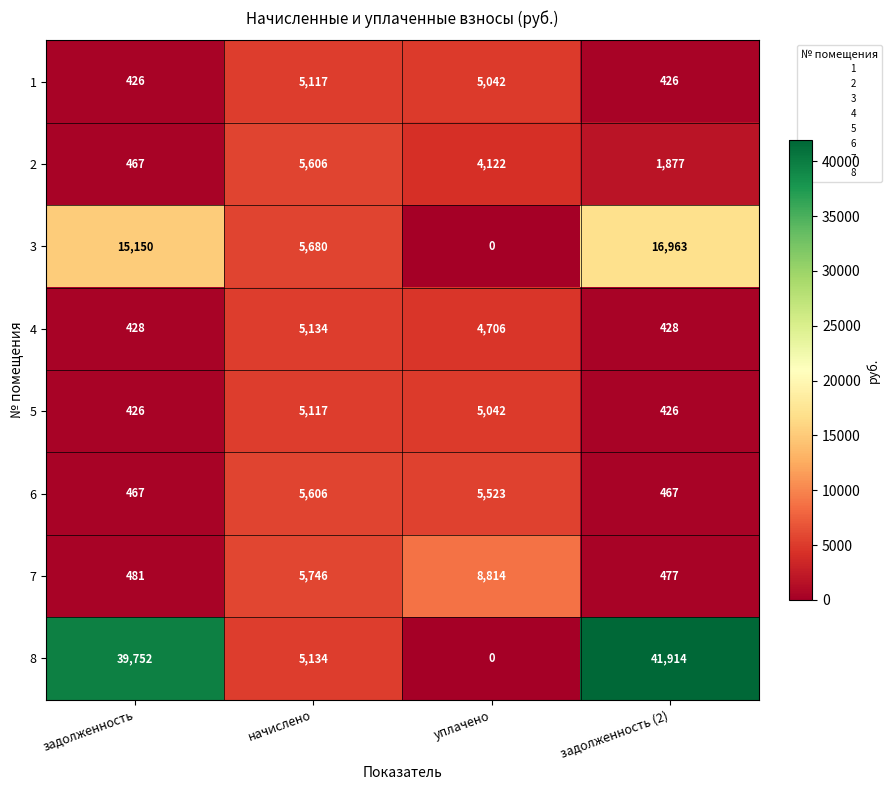

Is it true that 2 equals 1877 at задолженность (2)?

True